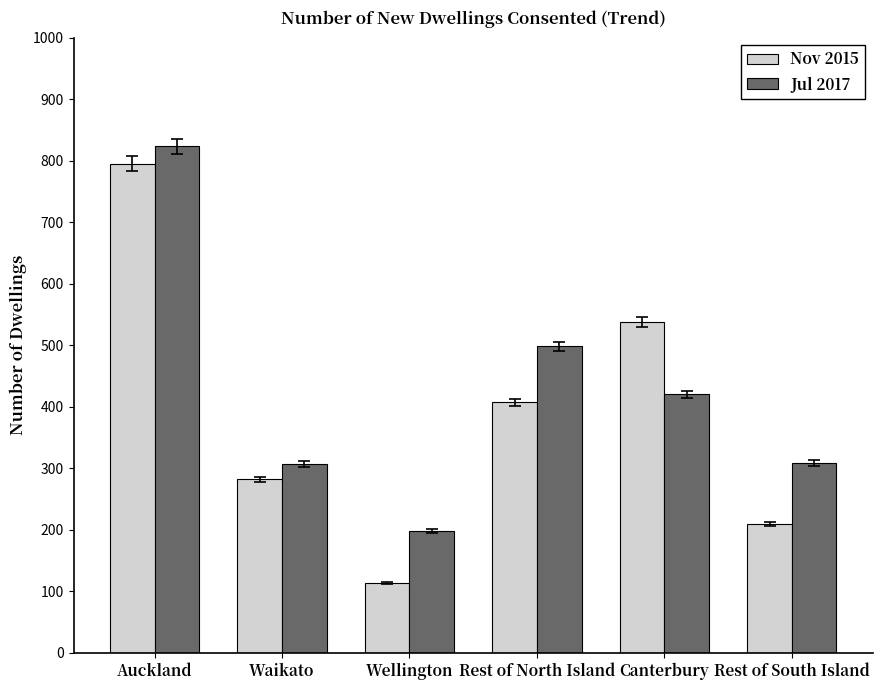

Where is Nov 2015 nearest to the value 454?

Rest of North Island